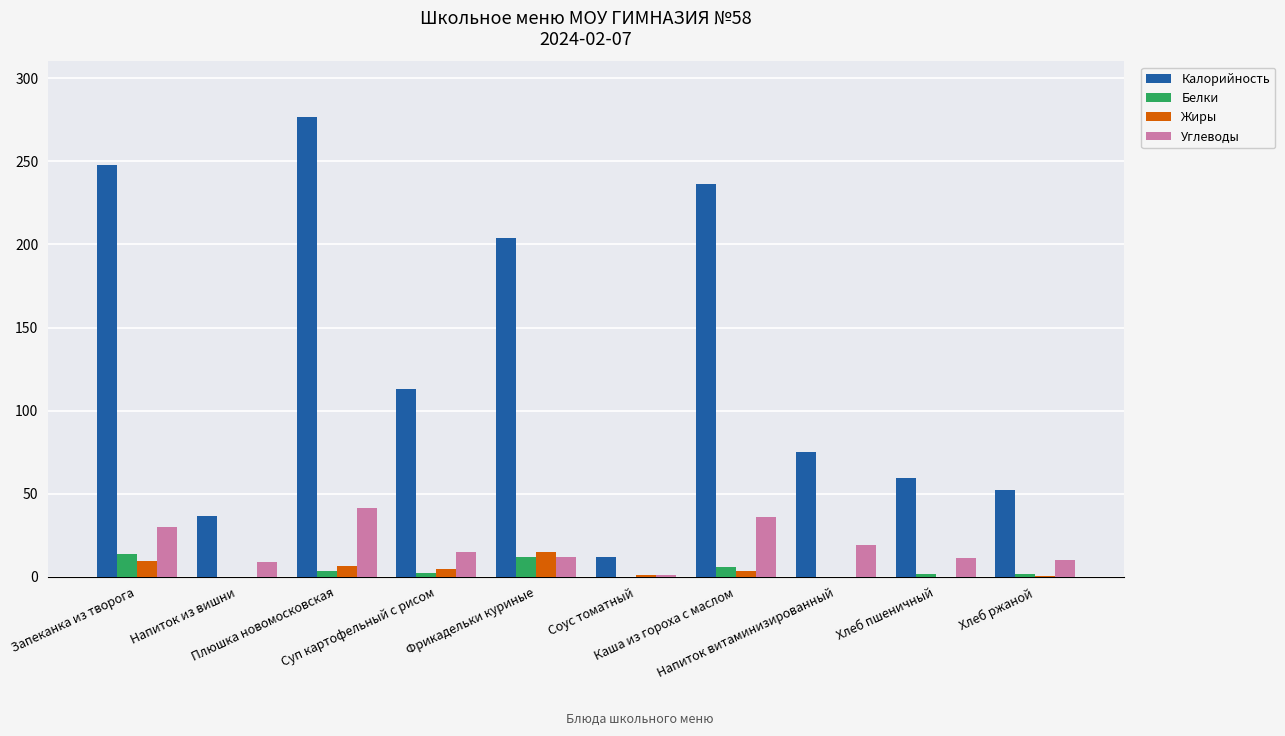

Which series changed the most between Запеканка из творога and Фрикадельки куриные?

Калорийность